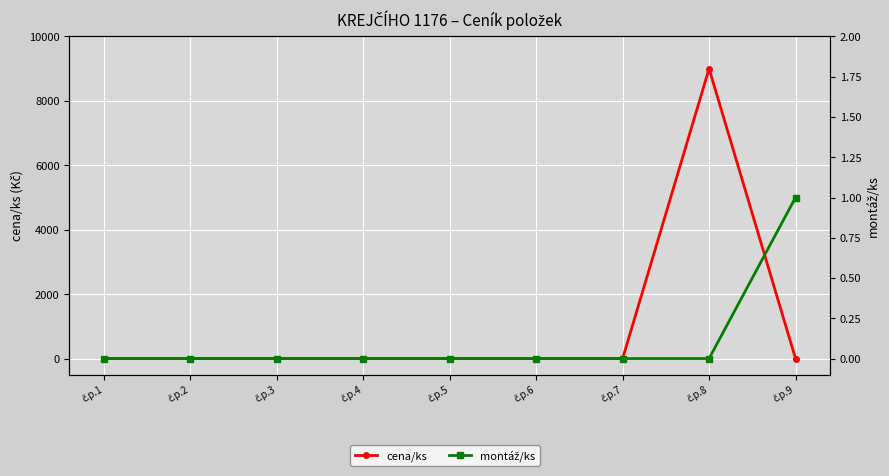

Between which two adjacent categories do cena/ks and montáž/ks first intersect?

č.p.8 and č.p.9